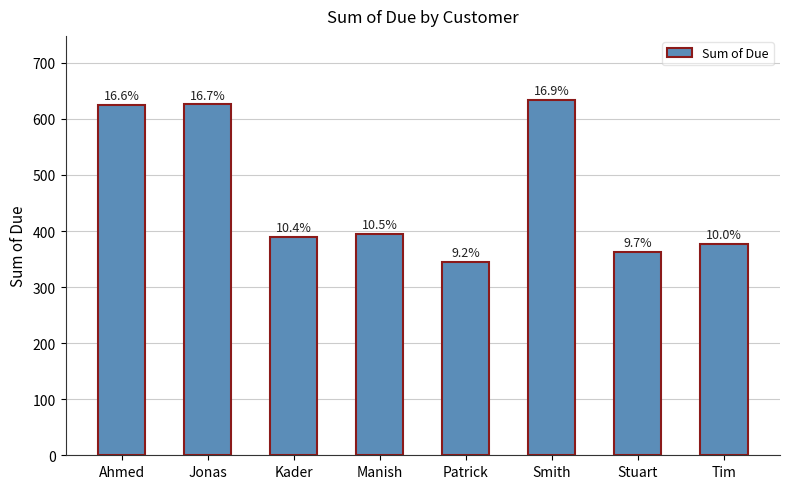

Reading left to right, list all the values displayed in this chart.

Ahmed=625	Jonas=626	Kader=390	Manish=395	Patrick=345	Smith=634	Stuart=363	Tim=377